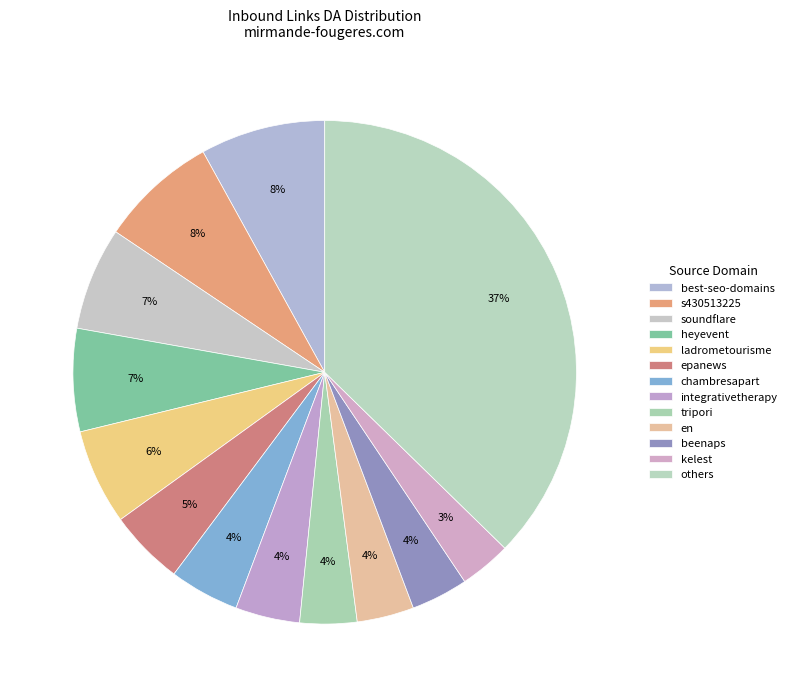

How many segments does this pie chart have?

13